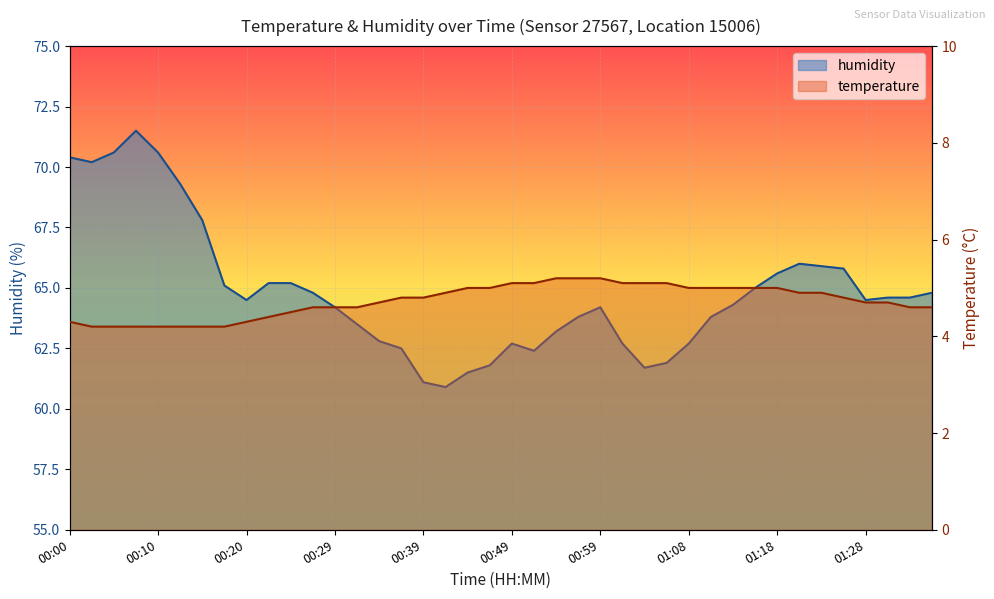

At which category does the chart reach its minimum across all series?

00:03